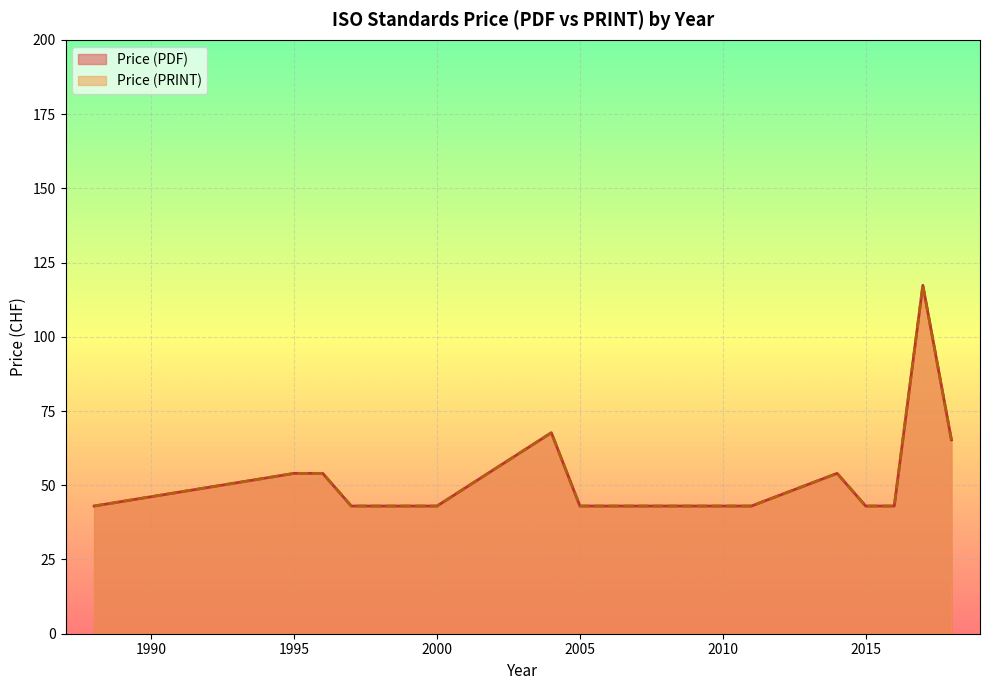

Does the chart display data point markers on the line(s)?

No